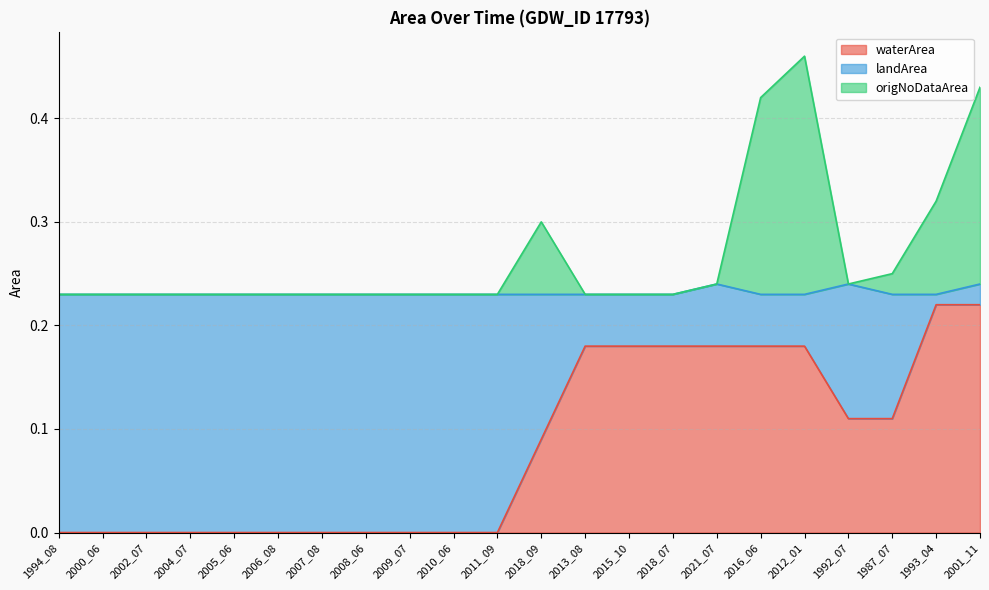

The value of waterArea at 2009_07 is 0.0. True or false?

True